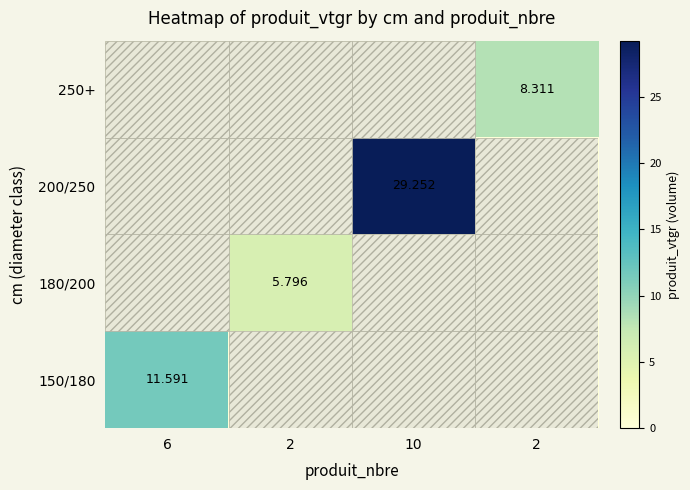

List the series in order of their peak value, lowest first.

180/200, 250+, 150/180, 200/250